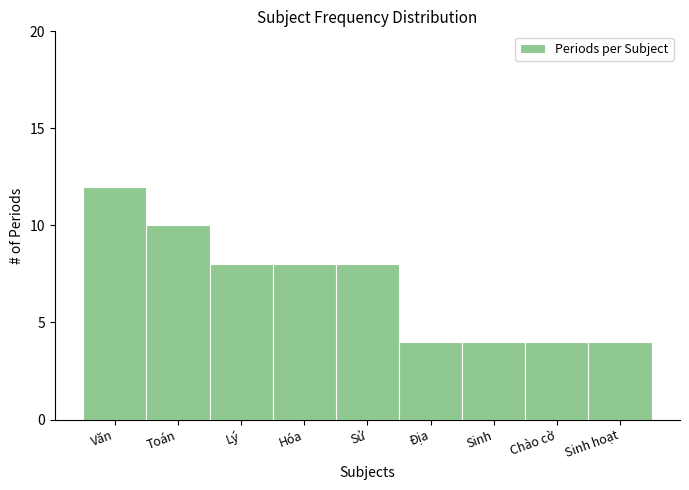

Reading left to right, list all the values displayed in this chart.

Văn=12	Toán=10	Lý=8	Hóa=8	Sử=8	Địa=4	Sinh=4	Chào cờ=4	Sinh hoạt=4